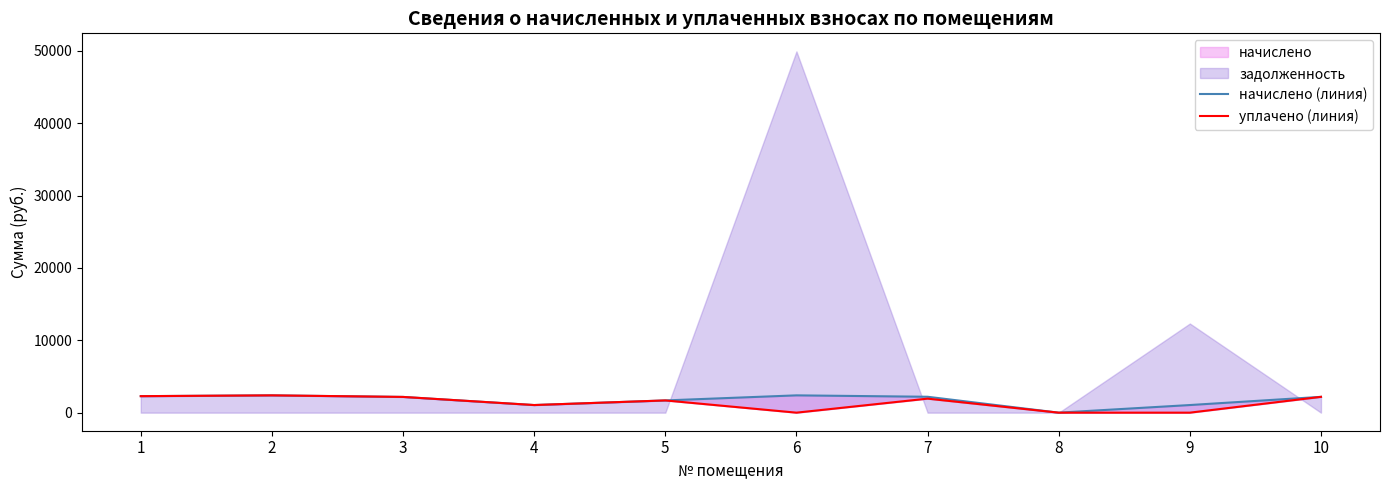

At which category is the sum across all series the highest?

2